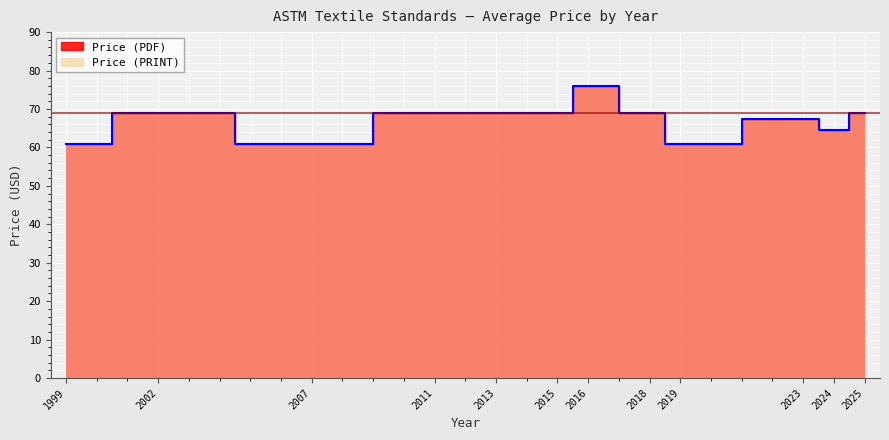

Which series has the widest spread of values?

Price (PDF)